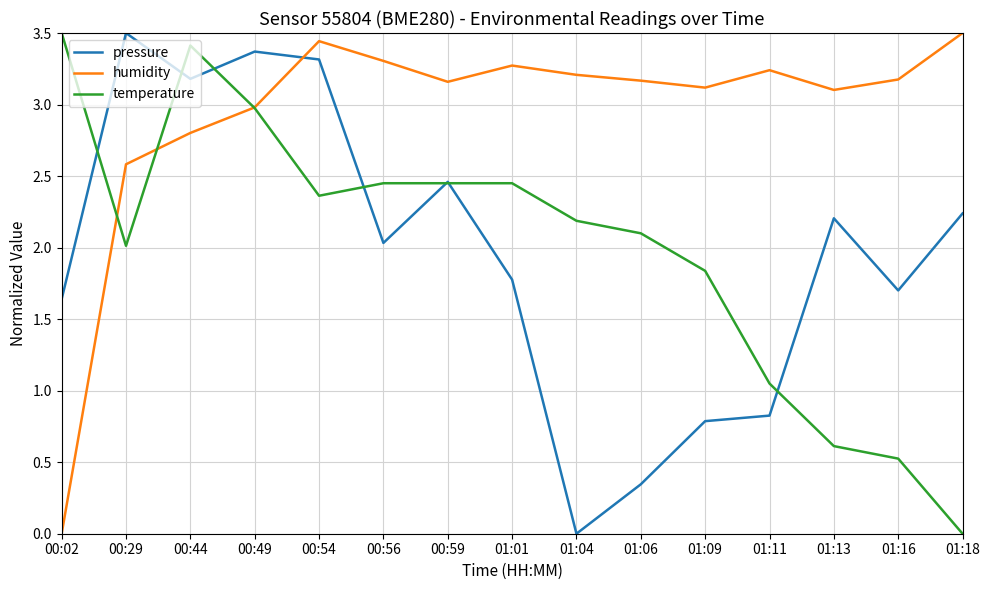

True or false: temperature and pressure cross at least once.

True